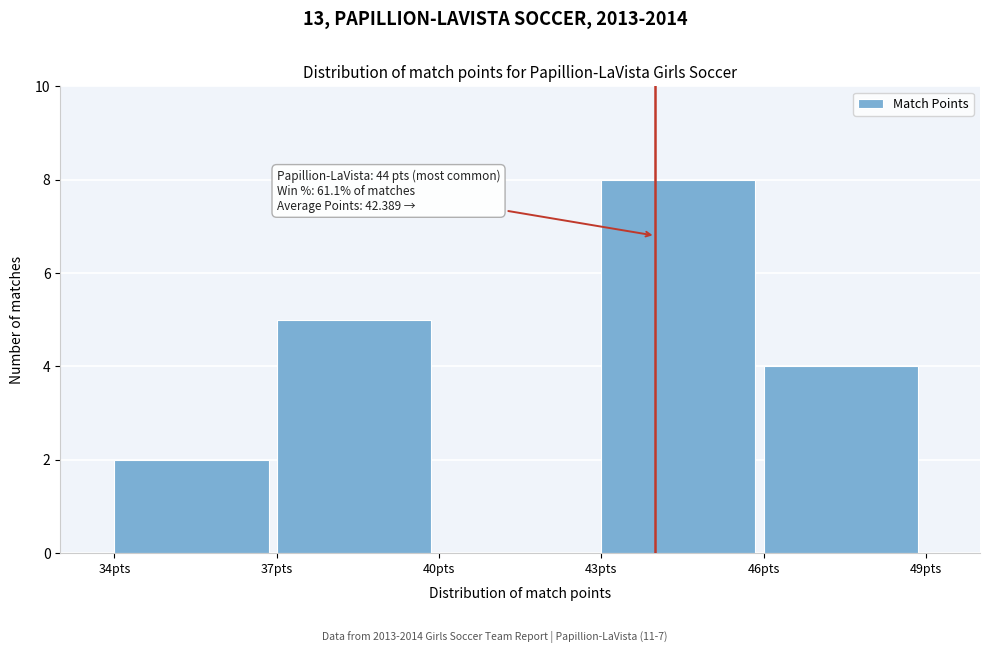

Which range on the x-axis has the tallest bar?

43 to 46